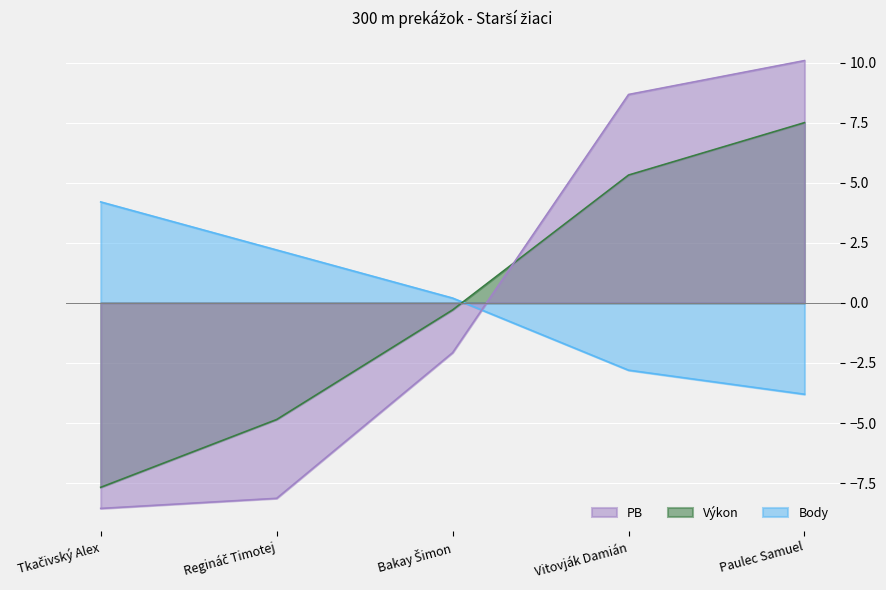

How many data points in PB are less than -2?

3